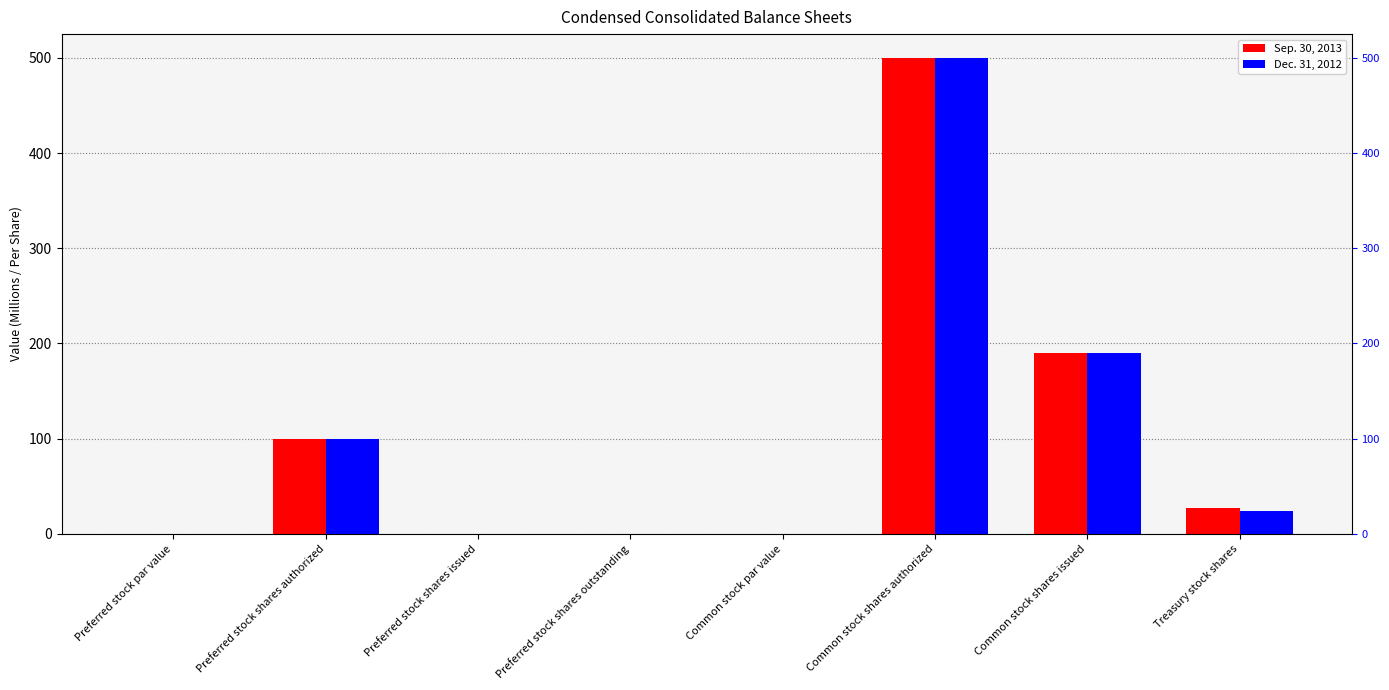

Rank the series at Common stock shares authorized from lowest to highest value.

Sep. 30, 2013, Dec. 31, 2012